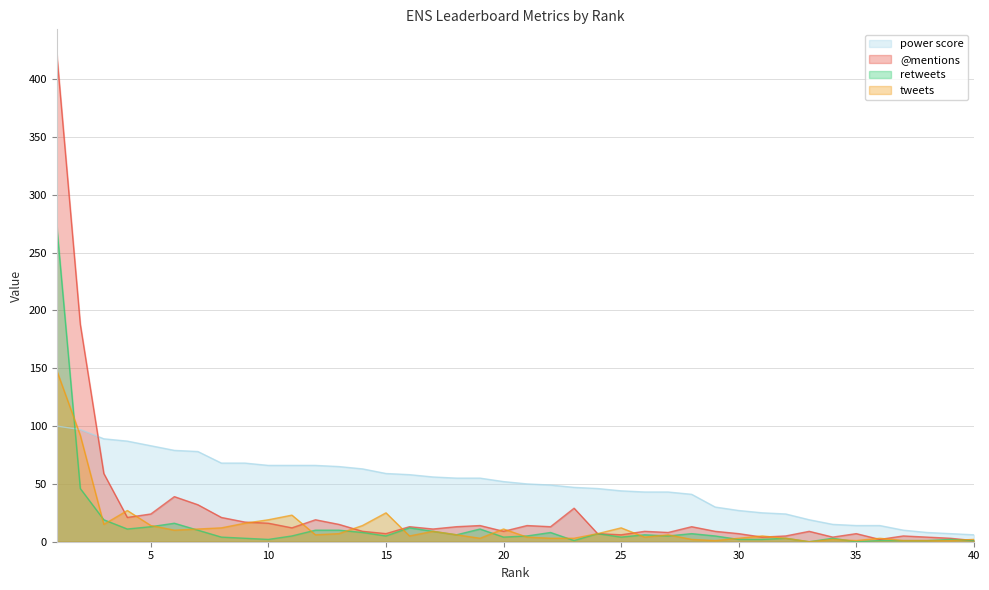

At which label is power score closest to 53?

20